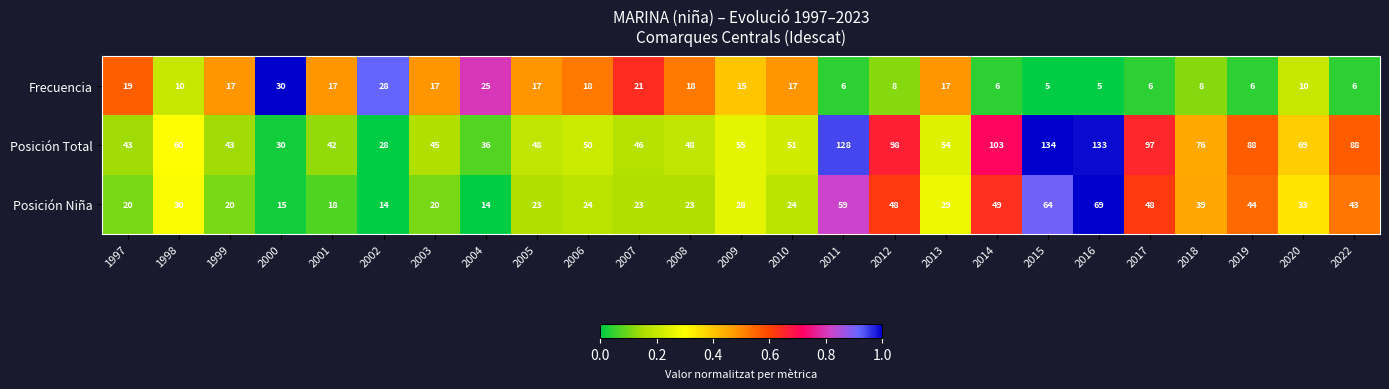

Which series has the largest range (max minus min)?

Posición Total